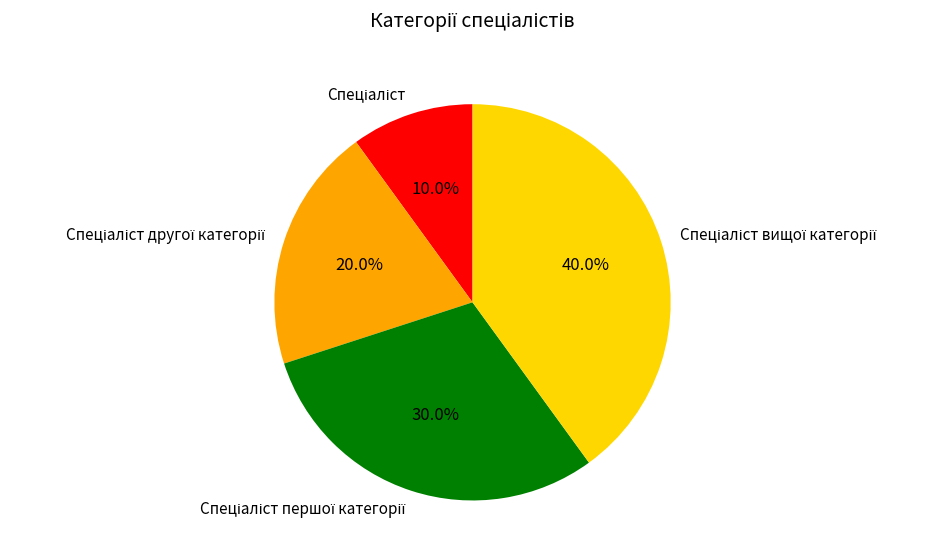

Is there a majority slice in this chart?

No